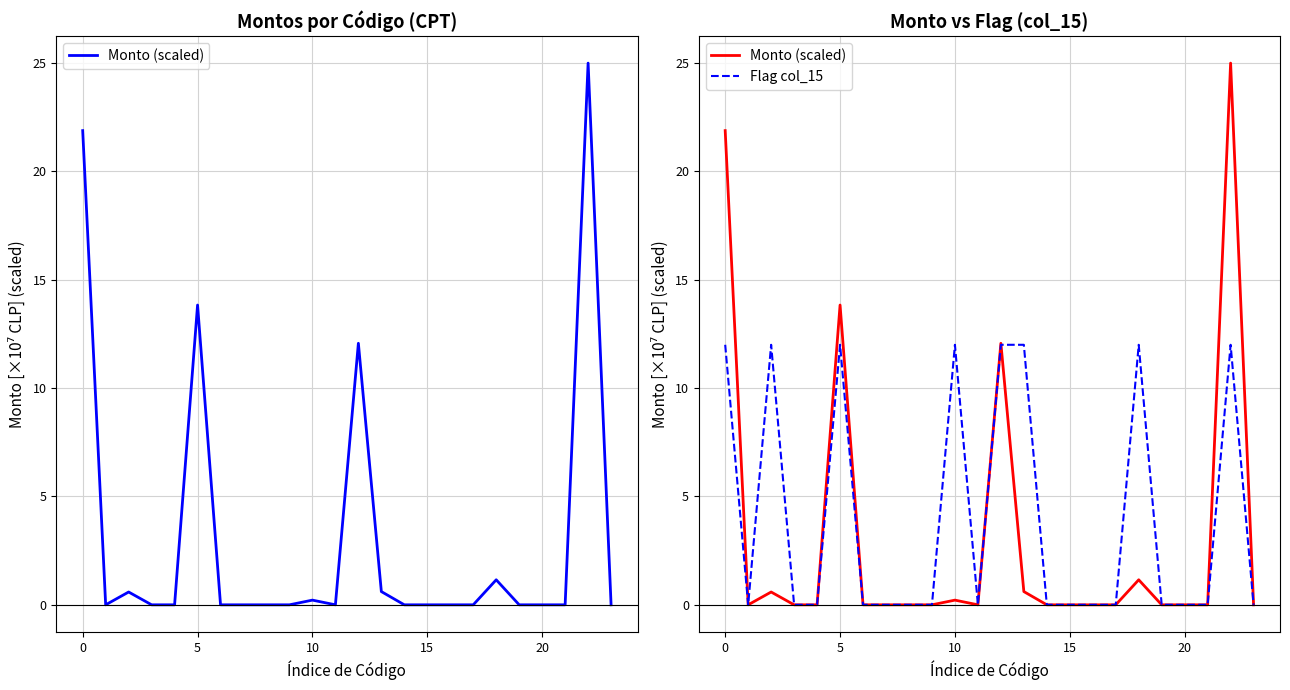

Is this an area chart (filled region under the line)?

No